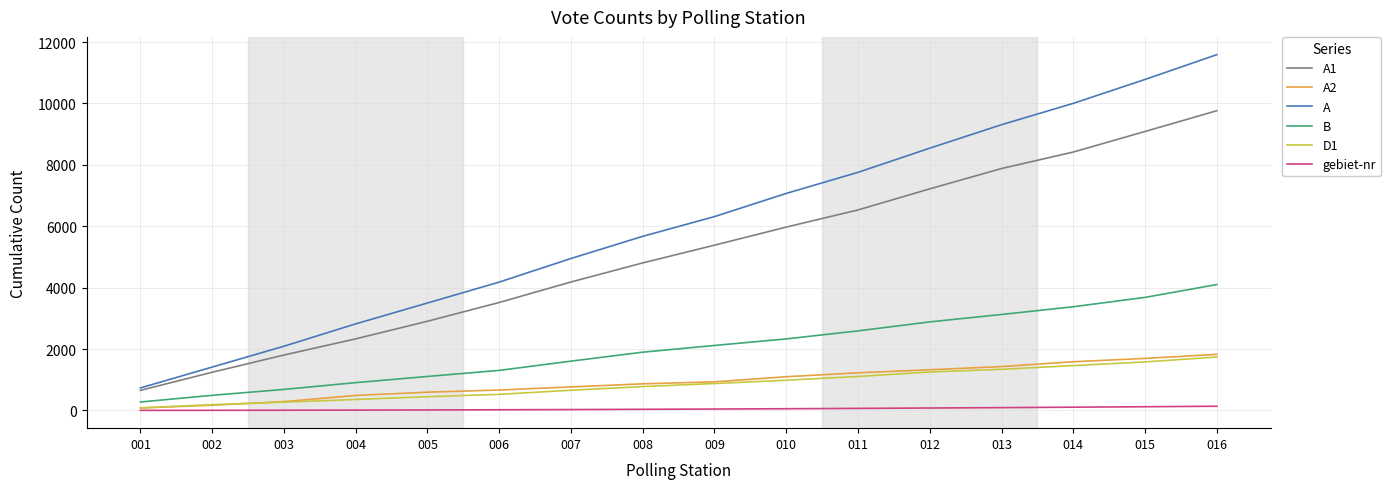

True or false: gebiet-nr and A cross at least once.

False